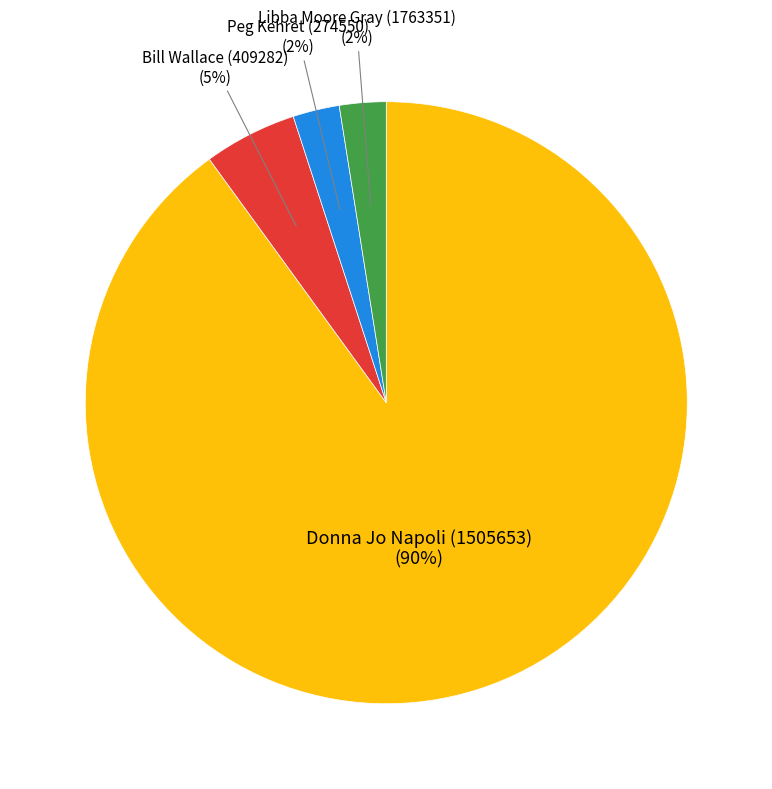

To the nearest percent, what is the average slice percentage?

25%